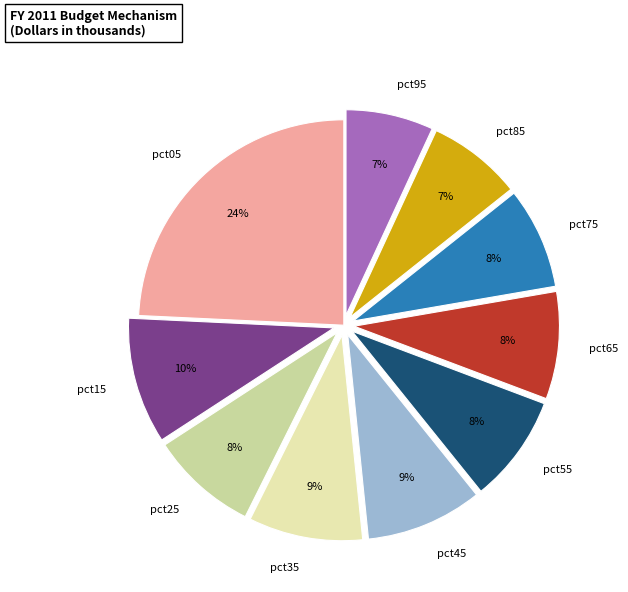

Combined, do pct55 and pct05 account for over 50%?

No